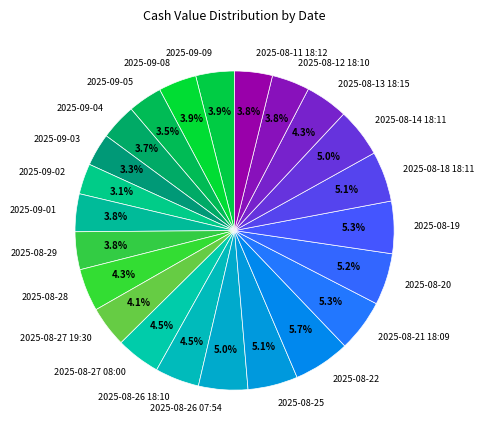

To the nearest percent, what percentage of the pie is 2025-08-25?

5%